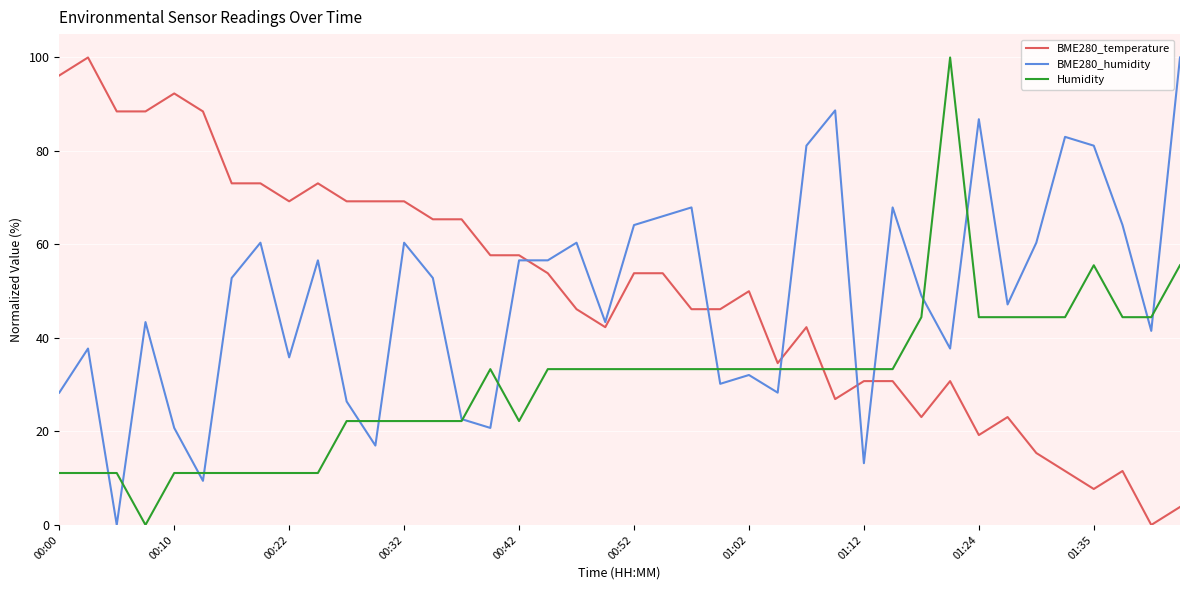

True or false: BME280_temperature and BME280_humidity intersect in this chart.

True